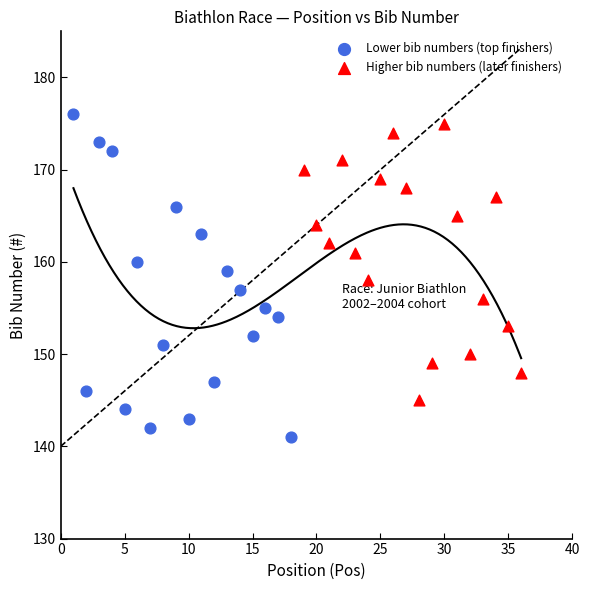

Which series contains the lowest Y value?

Lower bib numbers (top finishers)